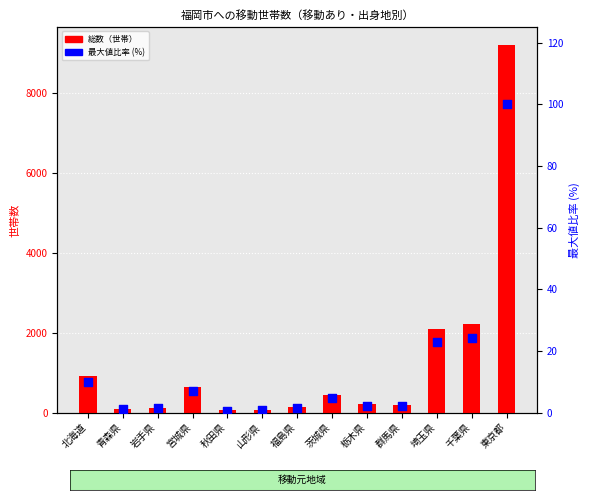

At how many categories does at least one series exceed 3666?

1